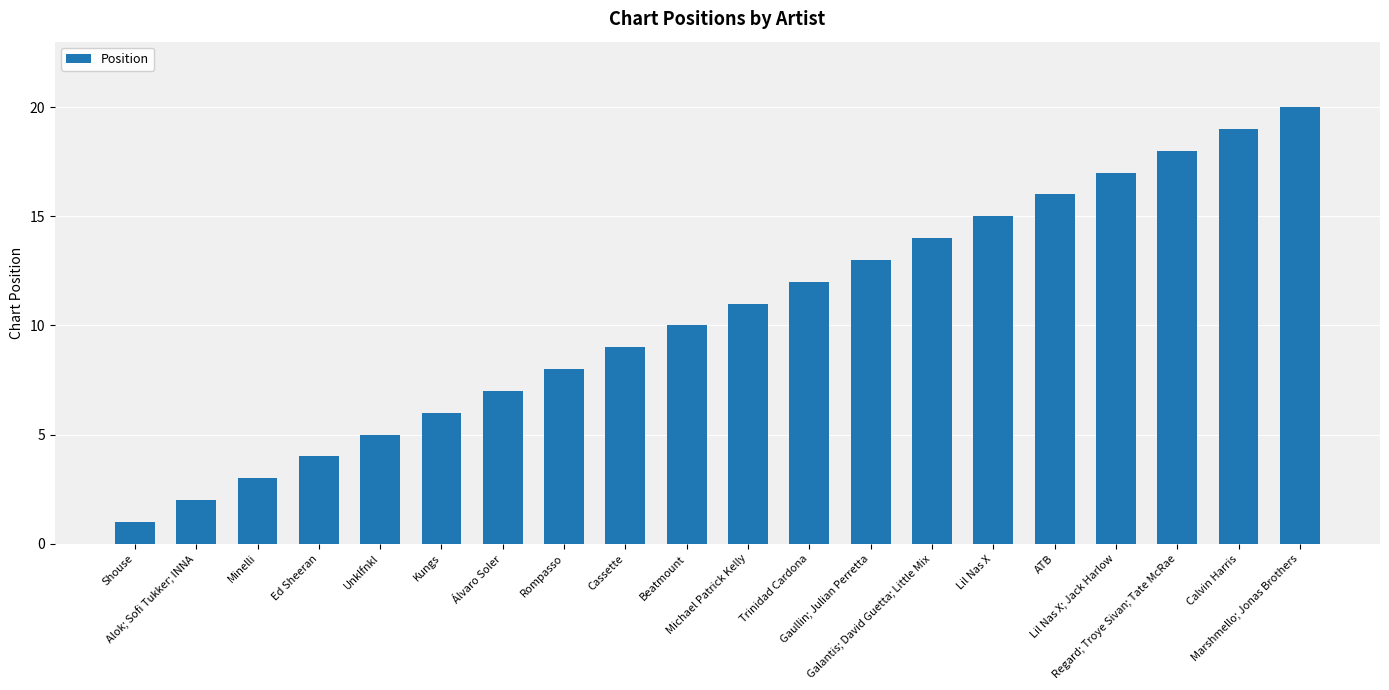

What position from the left is Rompasso?

8